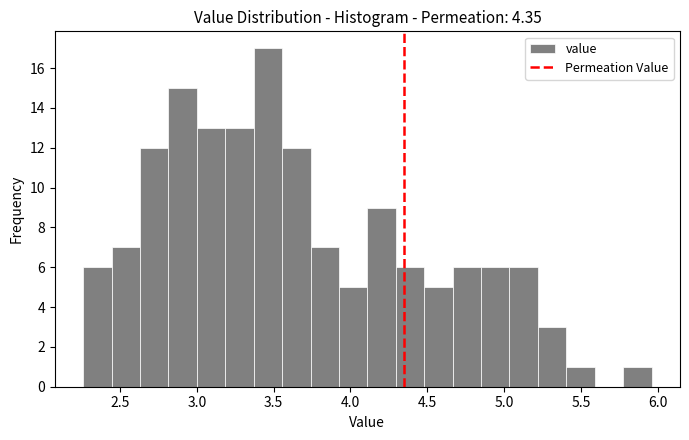

Around what value on the x-axis is the tallest bar? Give the approximate position of its centre, as read against the axis.

3.45